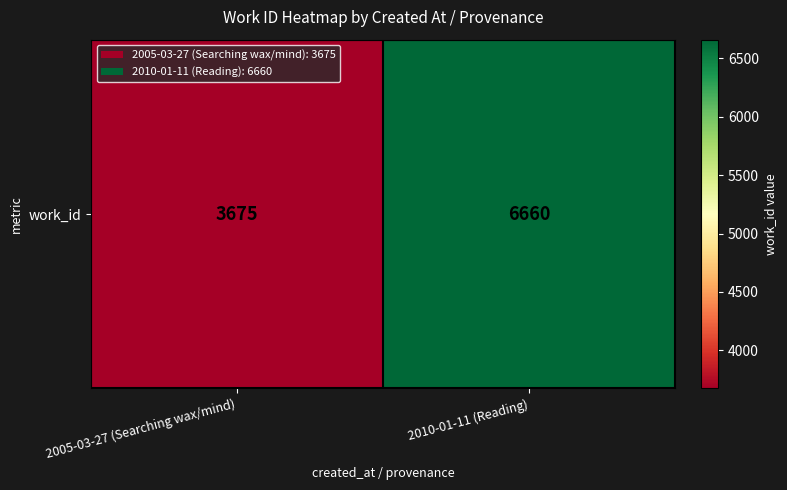

Reading left to right, what are all the values shown in this chart?

3675	6660